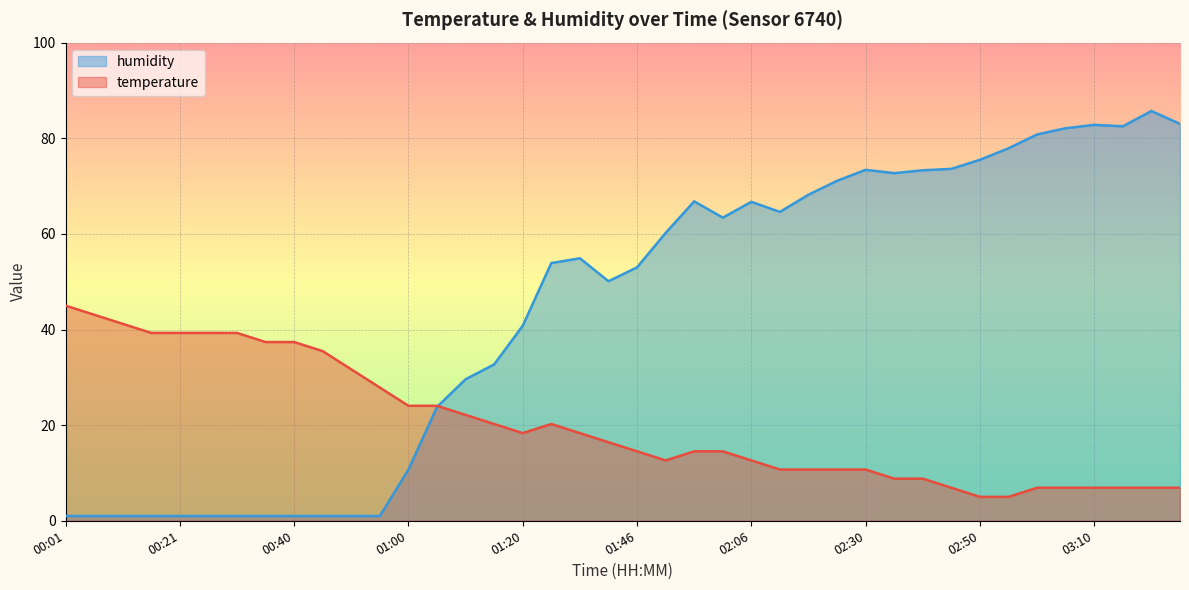

What is the difference between the temperature values at 02:10 and 03:05?

3.8